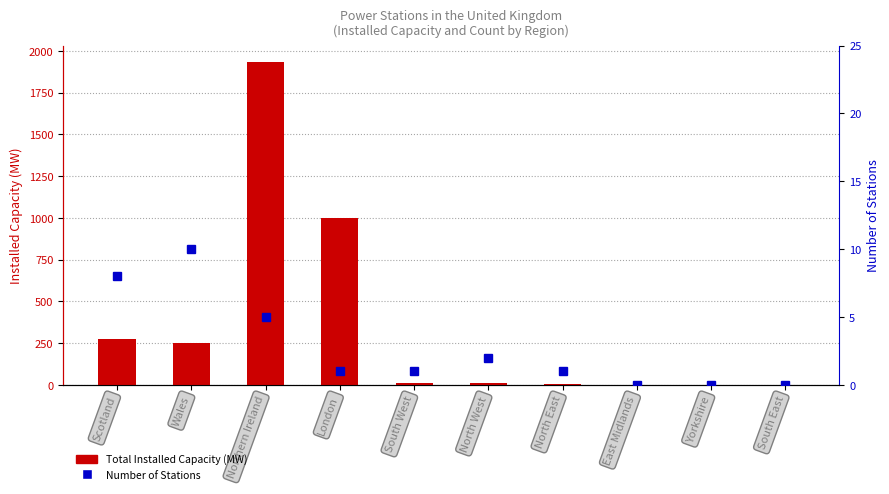

List the series in order of their peak value, lowest first.

Number of Stations, Total Installed Capacity (MW)